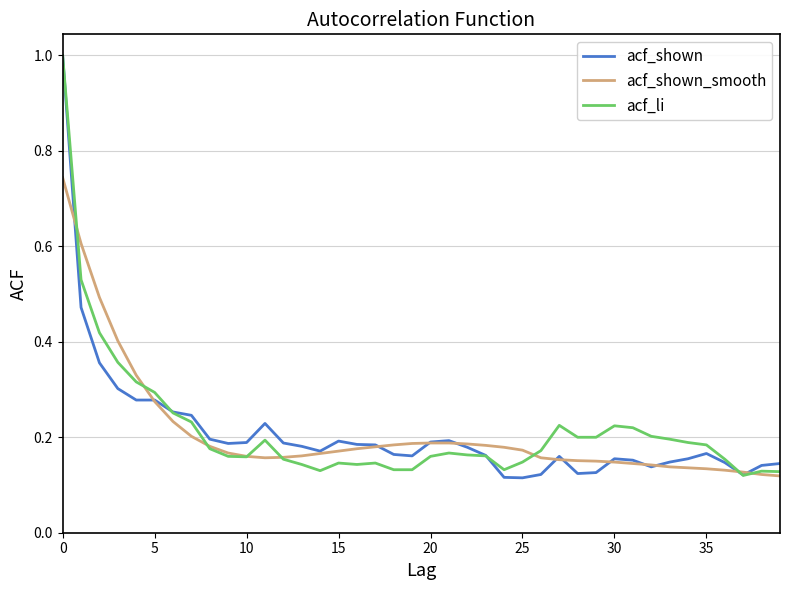

What is the maximum value shown in the chart?

1.0